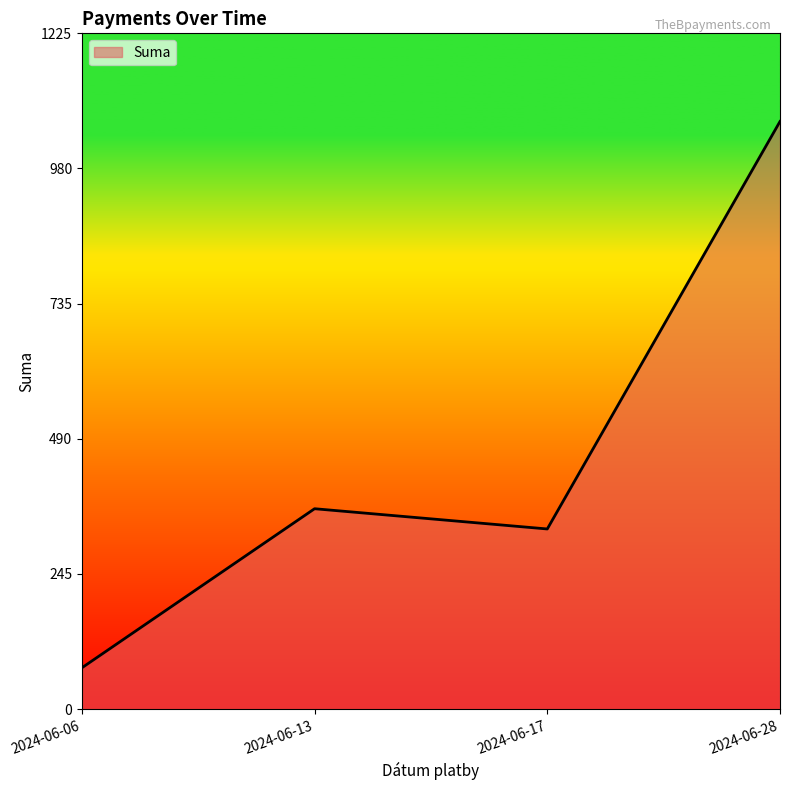

Reading right to left, what are all the values shown in this chart?

1064.8	326.4	363.1	74.8